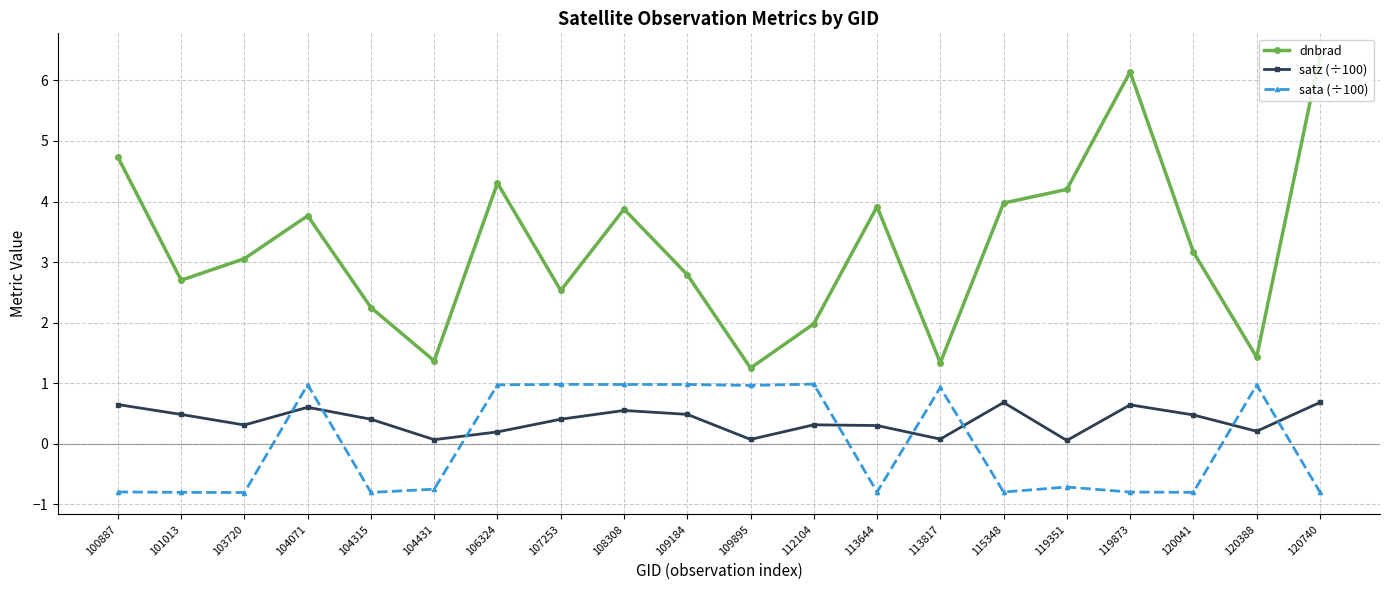

Which series has the largest total across all categories?

dnbrad